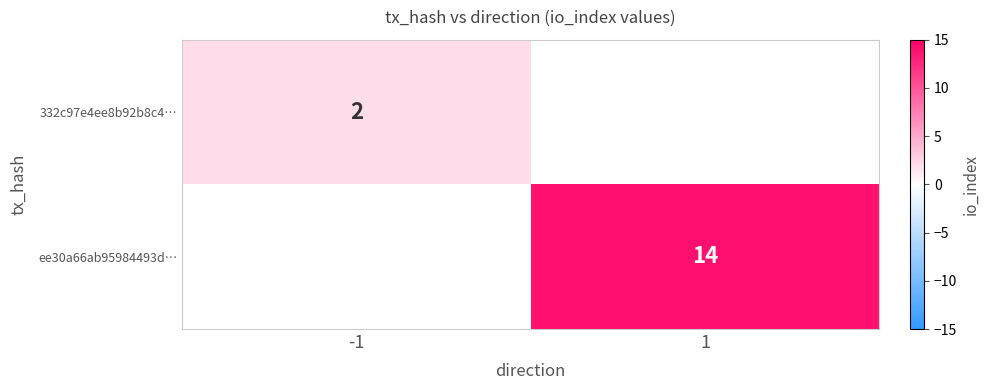

Is it true that 332c97e4ee8b92b8c4… equals 2 at -1?

True